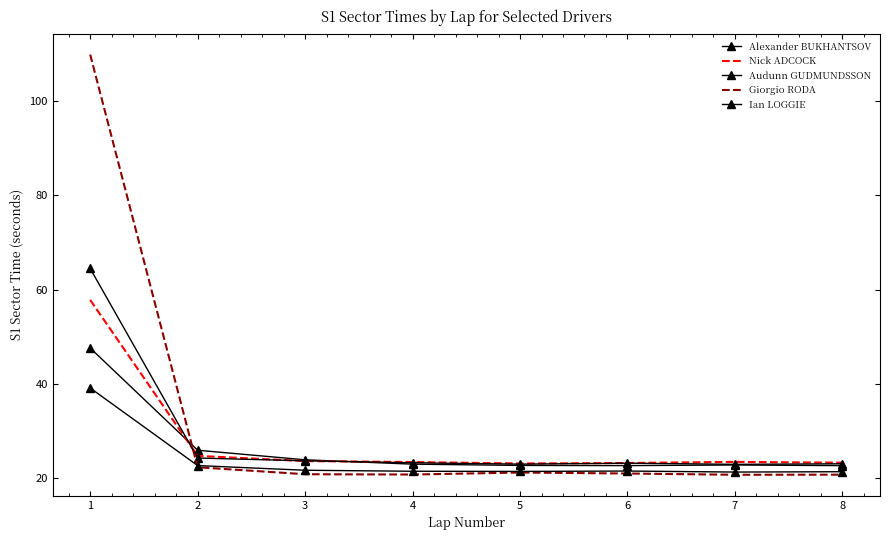

What is the maximum value for Alexander BUKHANTSOV?

47.6